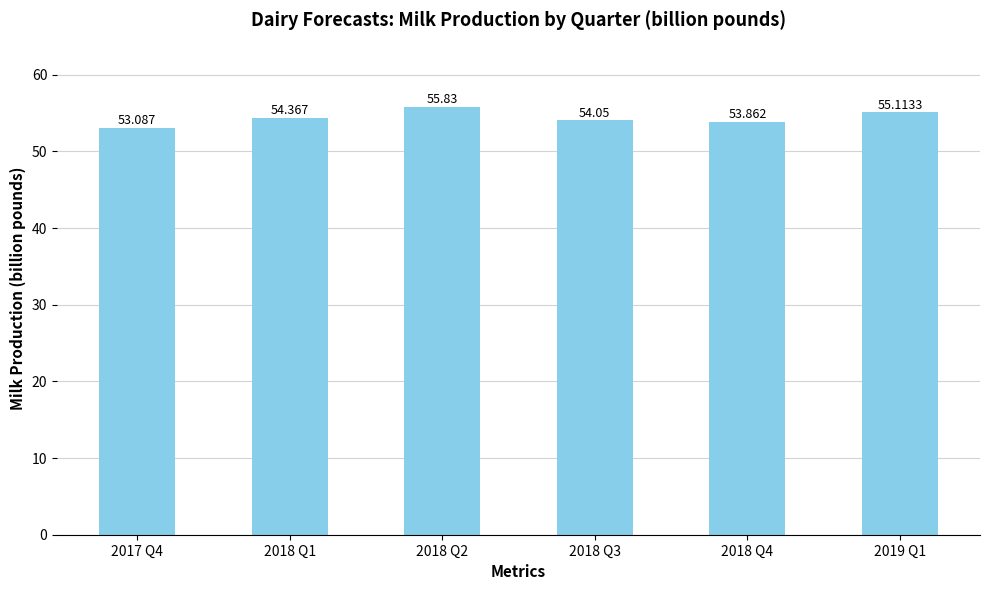

Are the bars horizontal?

No